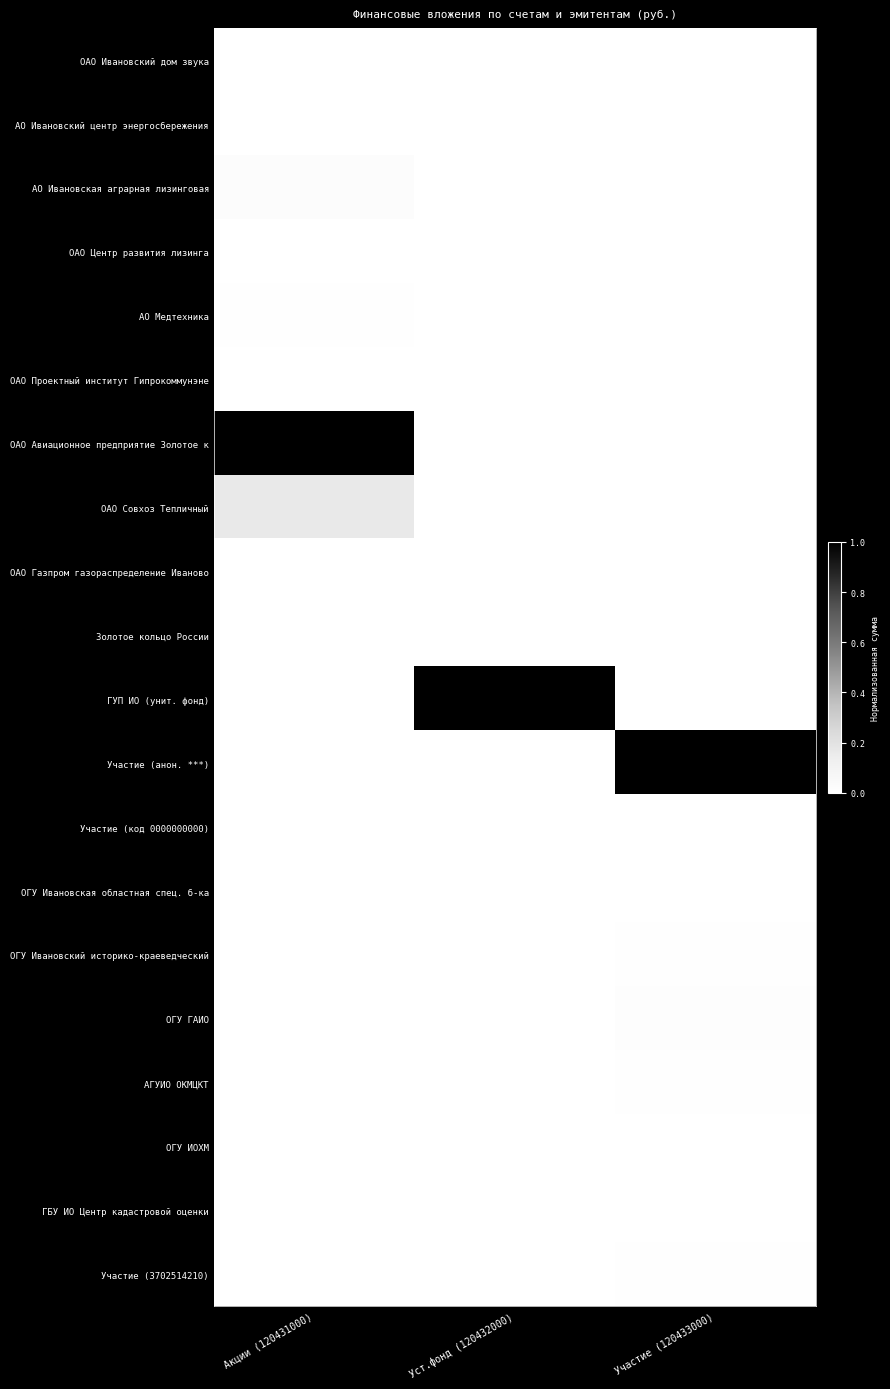

Which label corresponds to the largest value in the chart?

Акции (120431000)